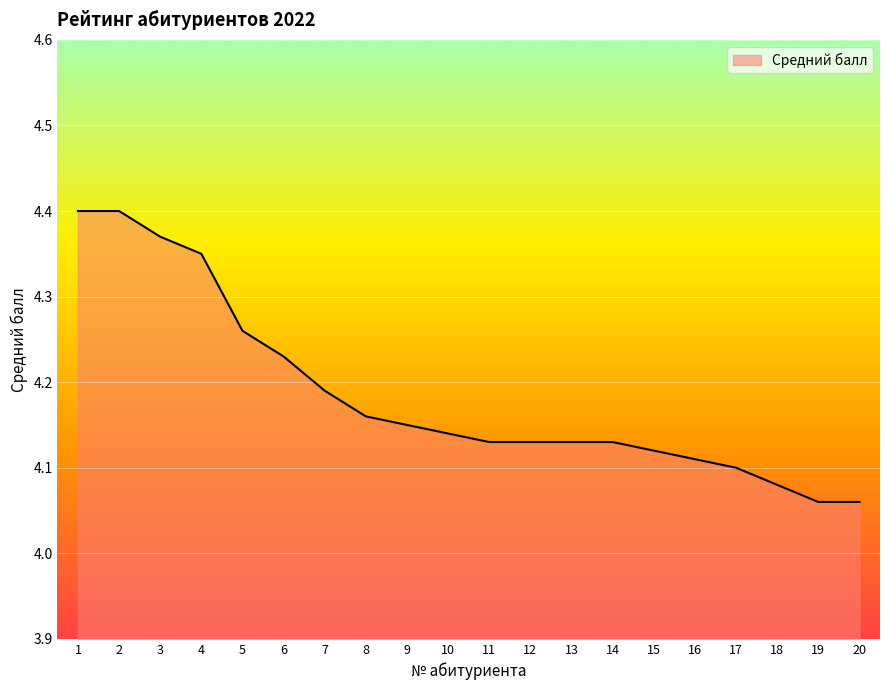

What is the sum of all values?

83.7